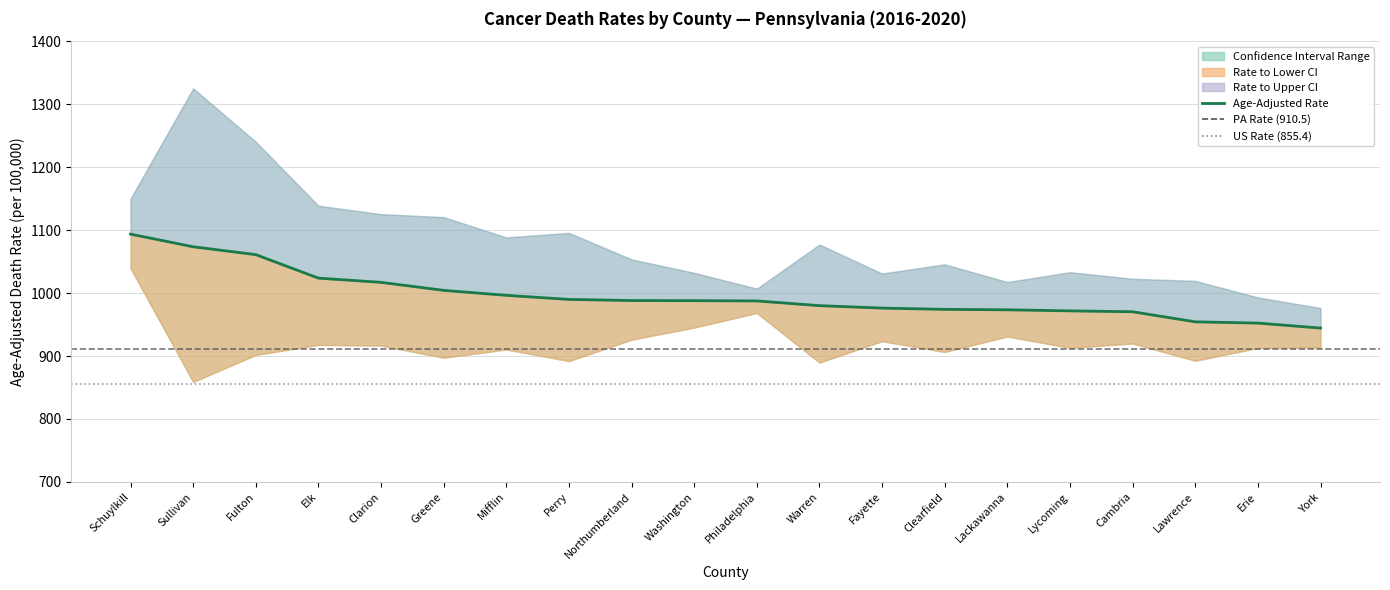

What is the total value across all series at Washington?

2965.2